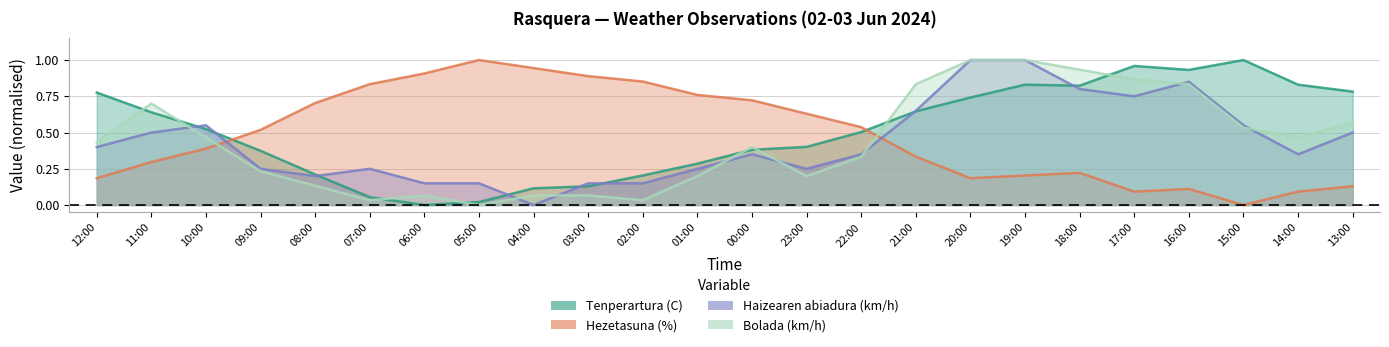

How many times do Haizearen abiadura (km/h) and Bolada (km/h) cross each other?

8